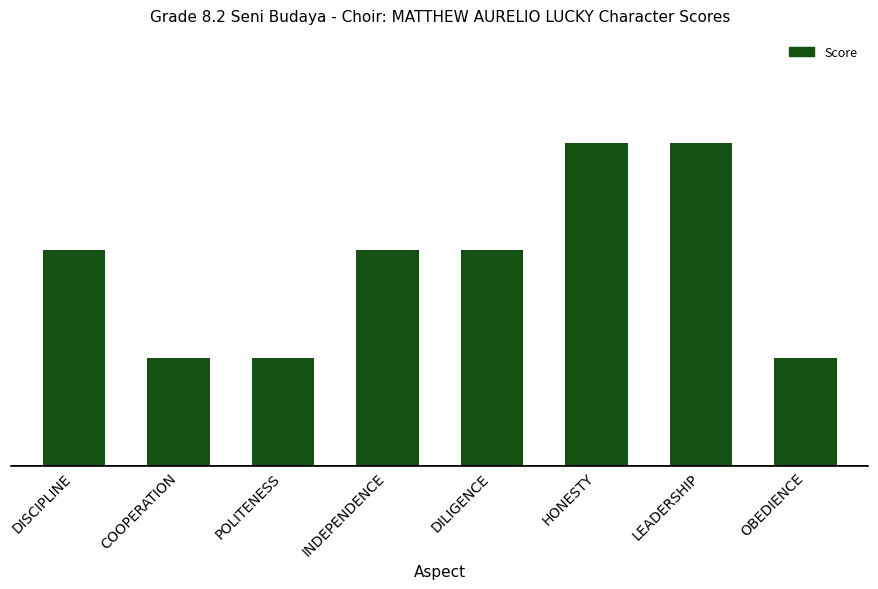

Reading right to left, extract all data points from this chart.

1	3	3	2	2	1	1	2